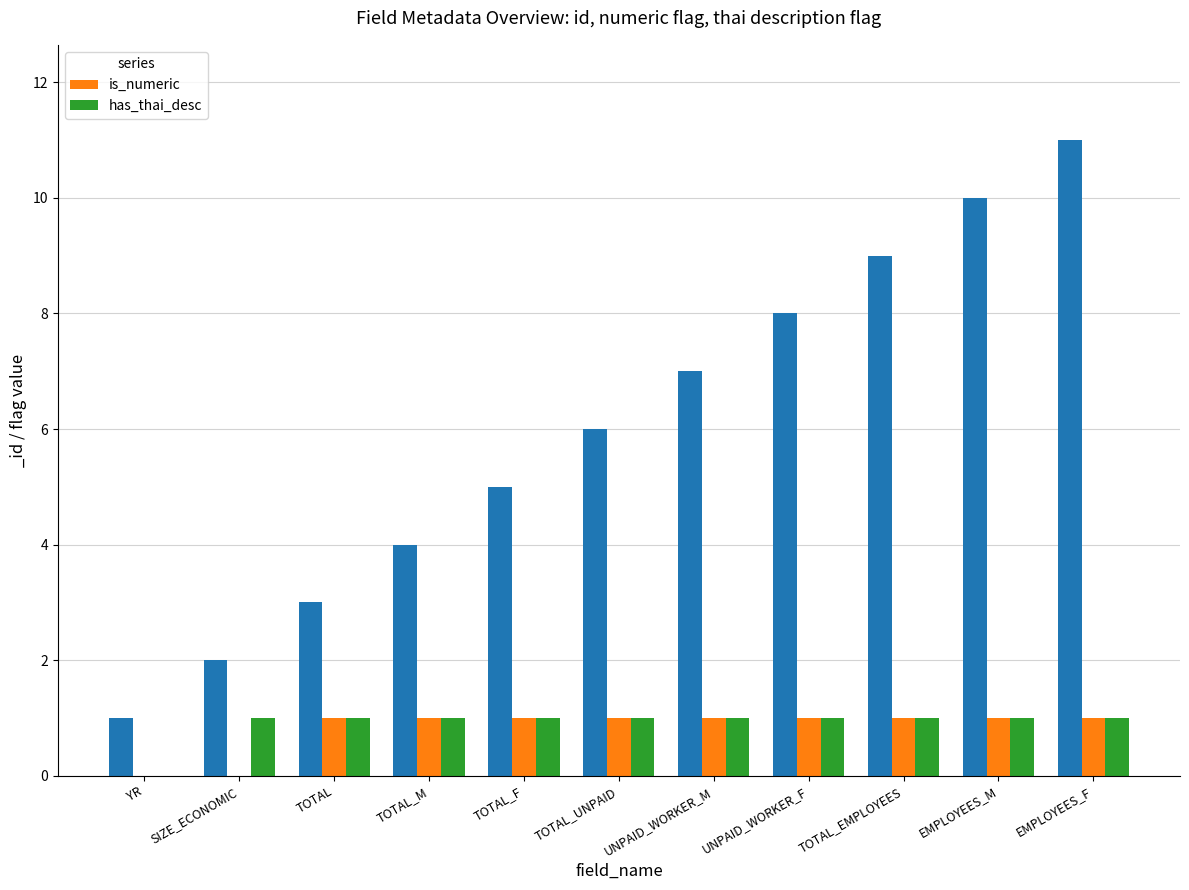

What is the sum of the has_thai_desc values at TOTAL and SIZE_ECONOMIC?

2